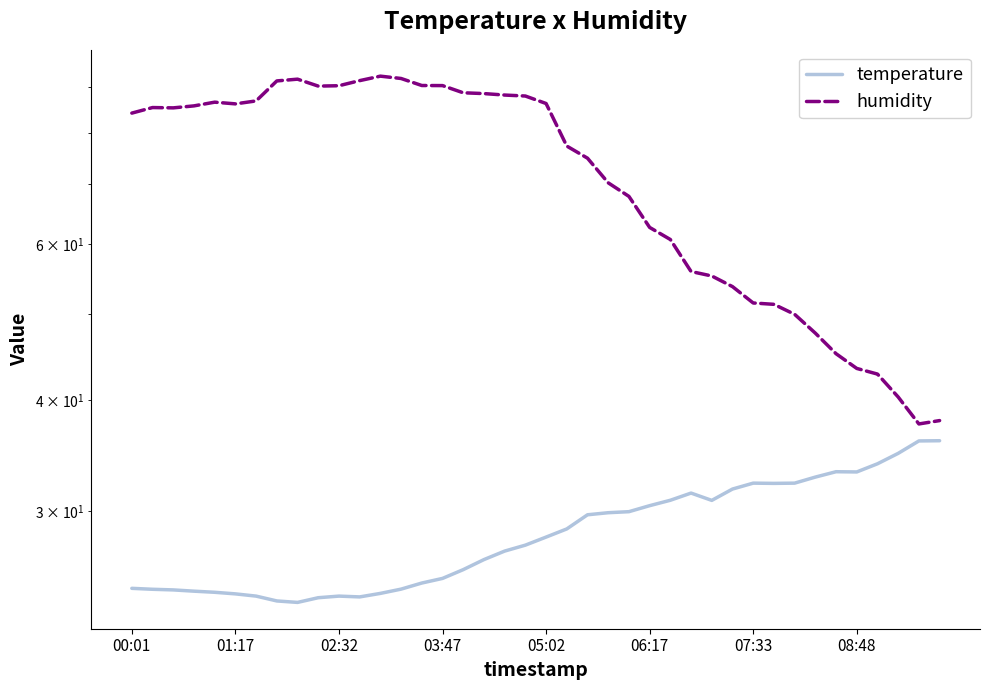

How many series are shown in this chart?

2